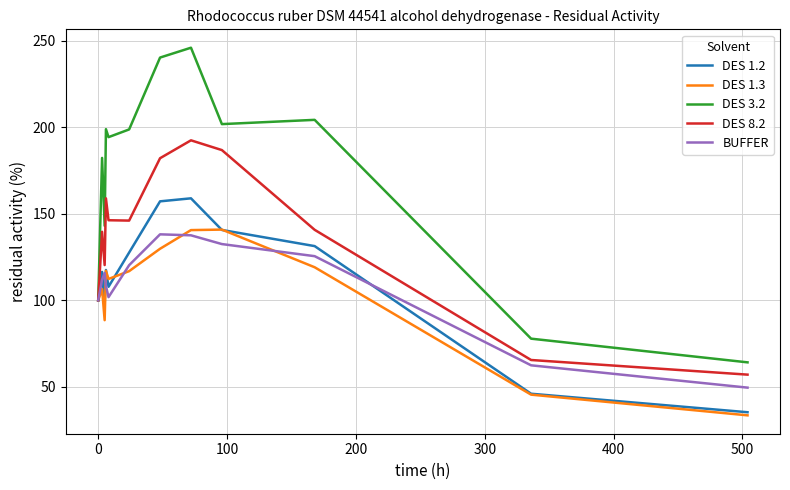

True or false: DES 1.2 and DES 1.3 cross at least once.

True